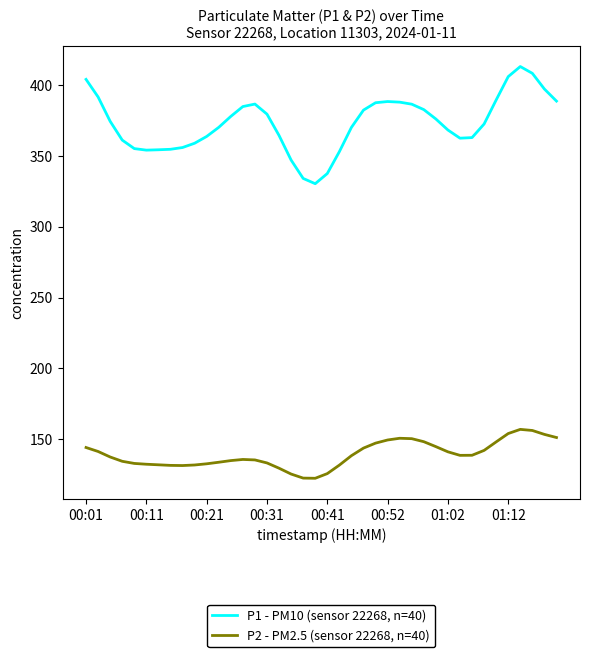

True or false: P1 - PM10 (sensor 22268, n=40) has more than 0 interior local peaks.

True